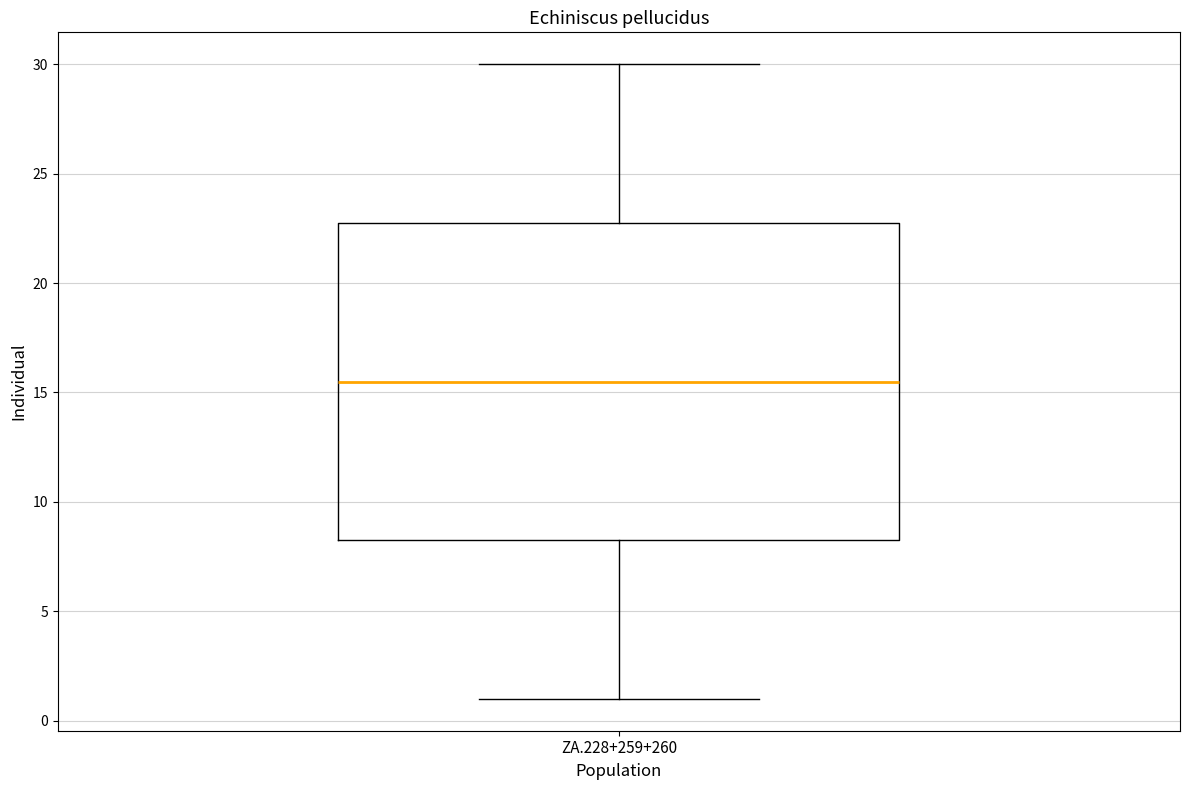

Where does the median line of the box for ZA.228+259+260 sit on the y-axis? The values are not printed on the chart, so give them approximately, as read against the axis.

15.5